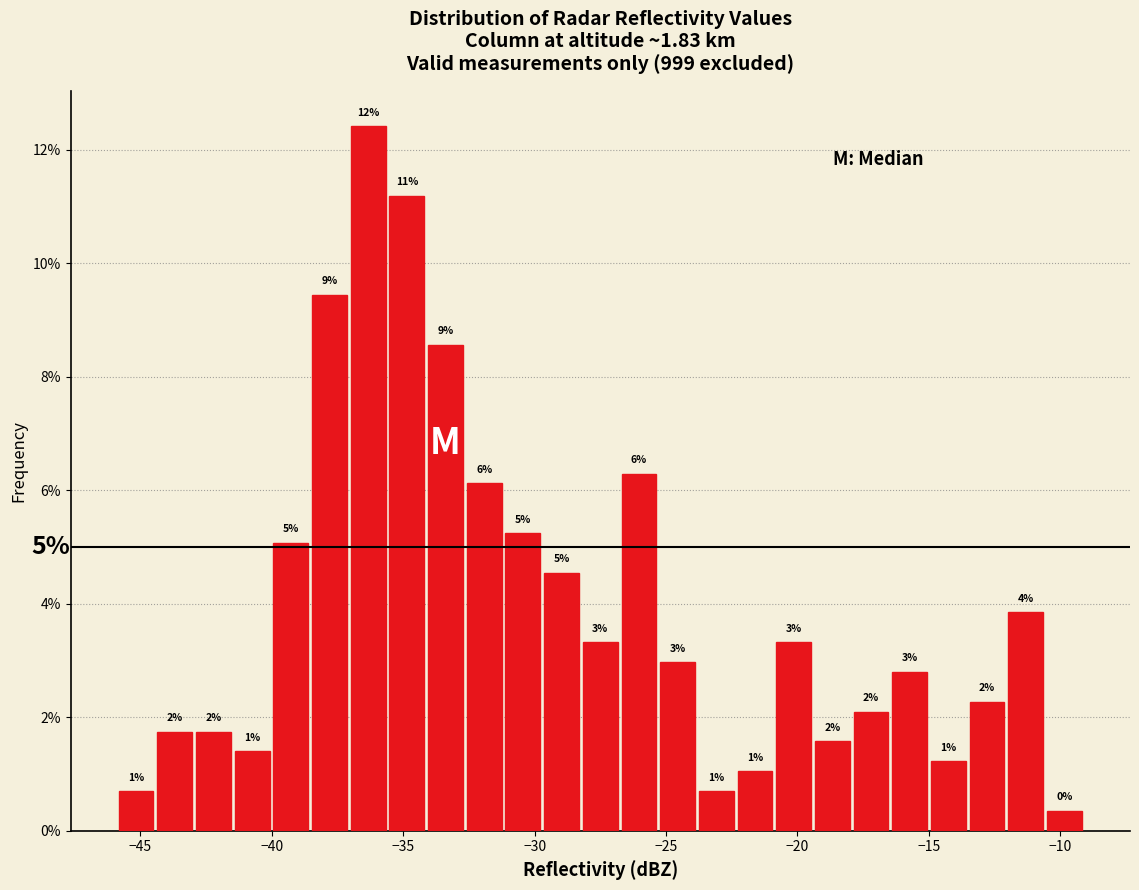

Around what value on the x-axis is the tallest bar? Give the approximate position of its centre, as read against the axis.

-36.5